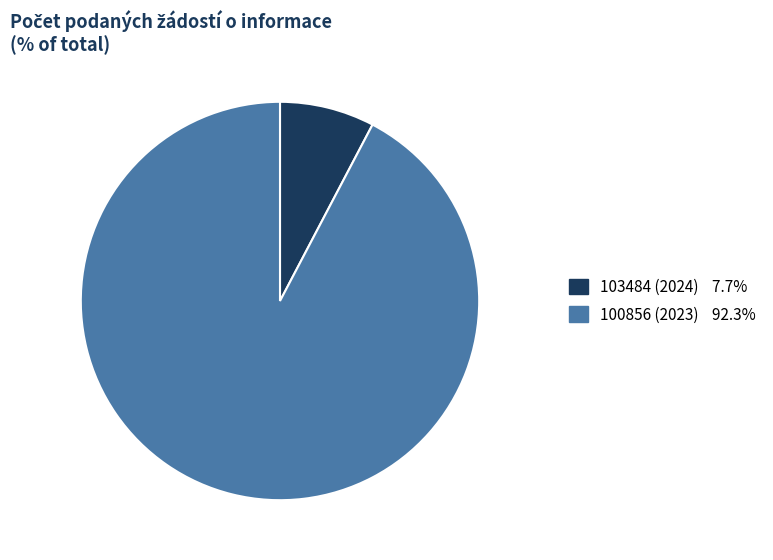

Do 100856 (2023) and 103484 (2024) together represent more than half of the pie?

Yes